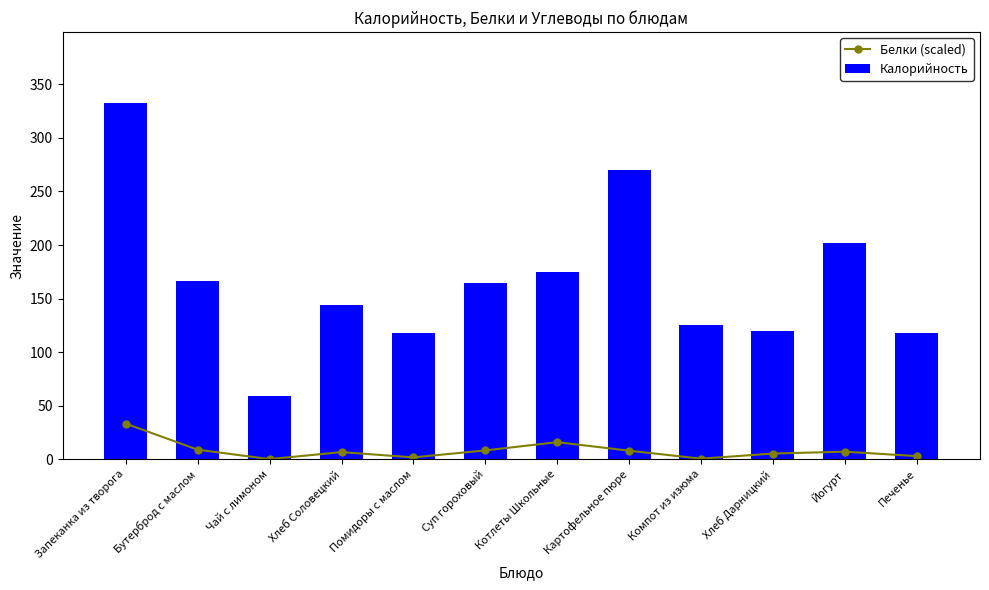

What is the value of the Белки (scaled) bar at the 4th from the left?

6.6